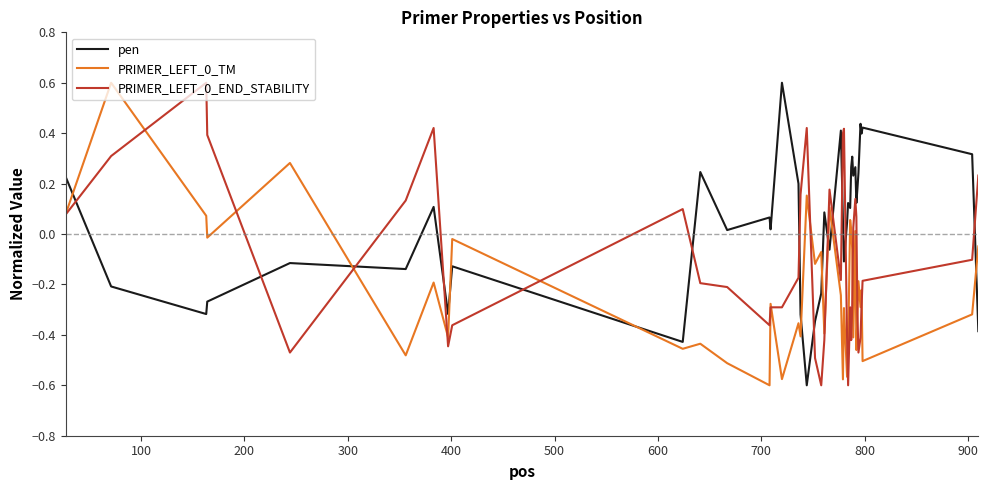

Which series has the largest total across all categories?

pen